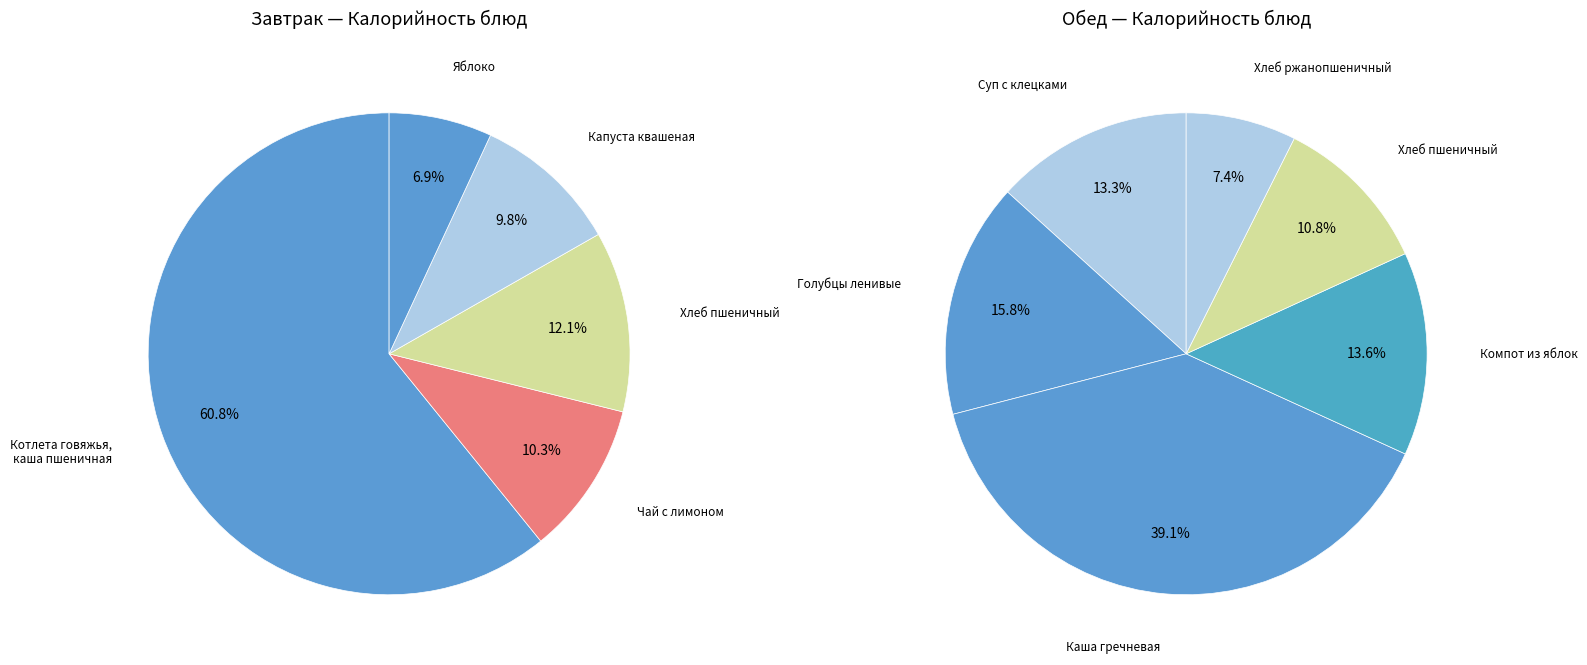

Which category has the smallest portion of the pie?

Яблоко